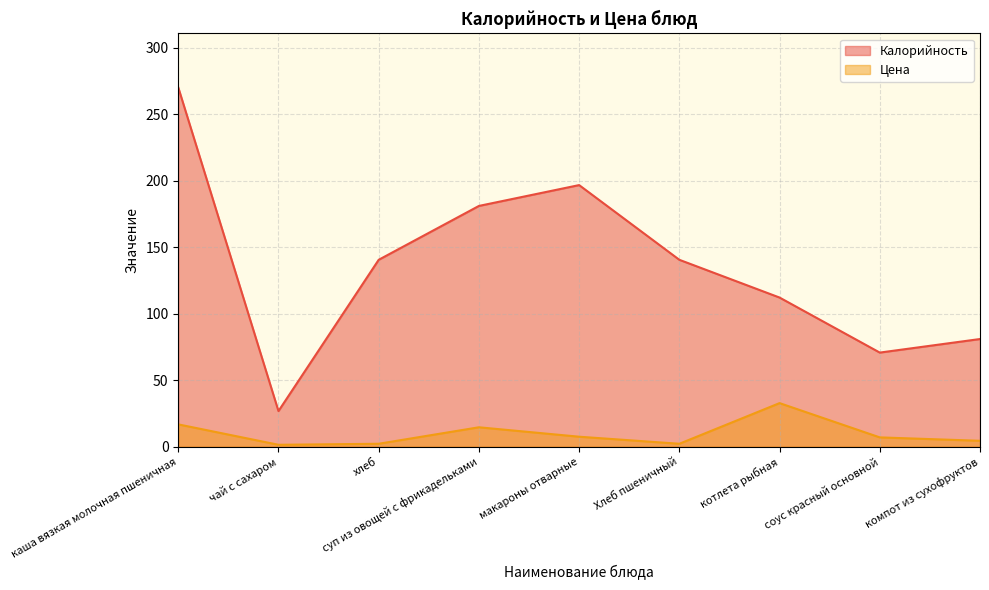

List the series in order of their peak value, lowest first.

Цена, Калорийность